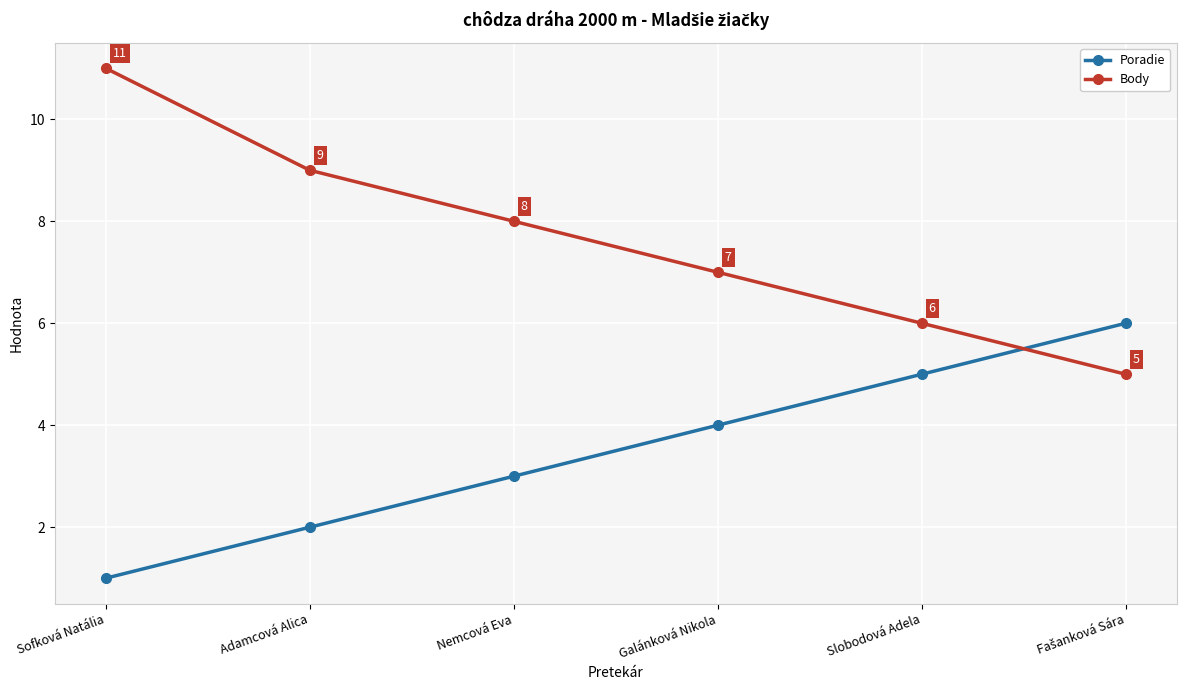

What are all the series names shown in the legend?

Poradie, Body